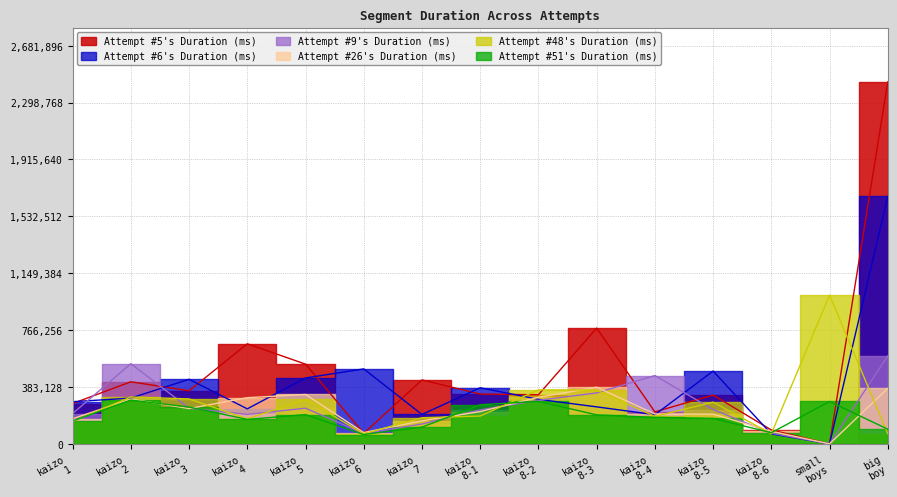

After their last crossing, which series has the higher values: Attempt #51's Duration (ms) or Attempt #6's Duration (ms)?

Attempt #6's Duration (ms)